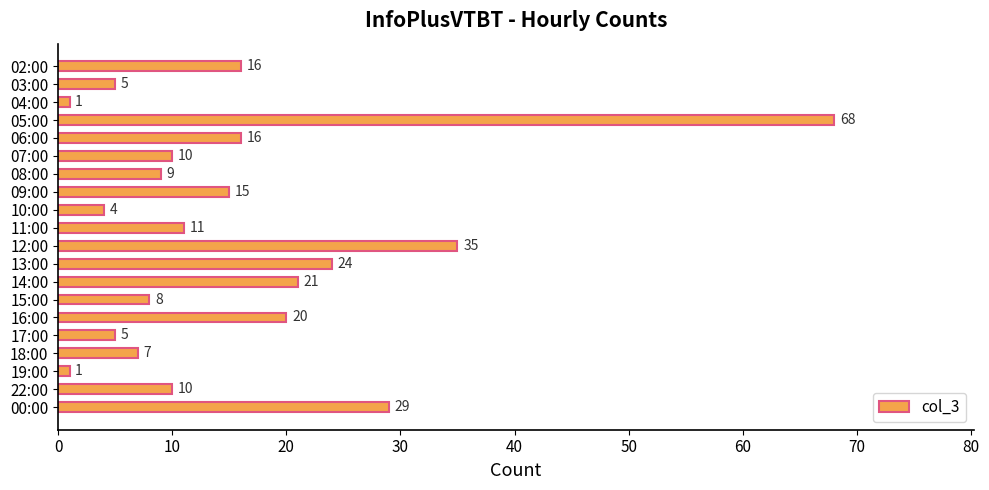

Reading top to bottom, transcribe all the data shown in this chart.

16	5	1	68	16	10	9	15	4	11	35	24	21	8	20	5	7	1	10	29